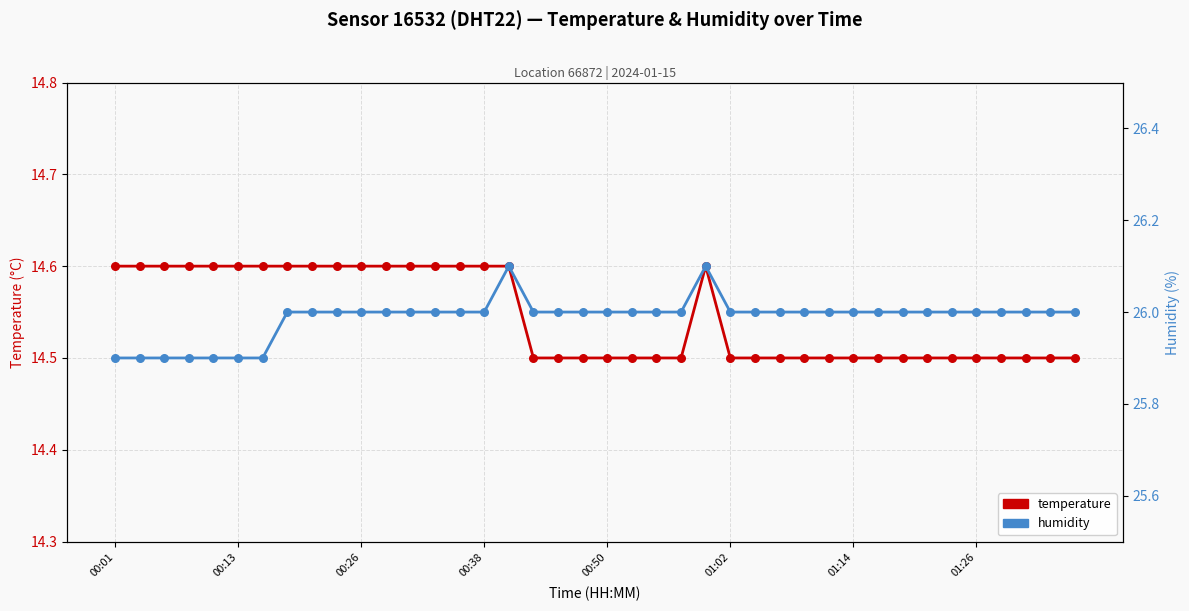

What is the total value across all series at 00:01?

40.5